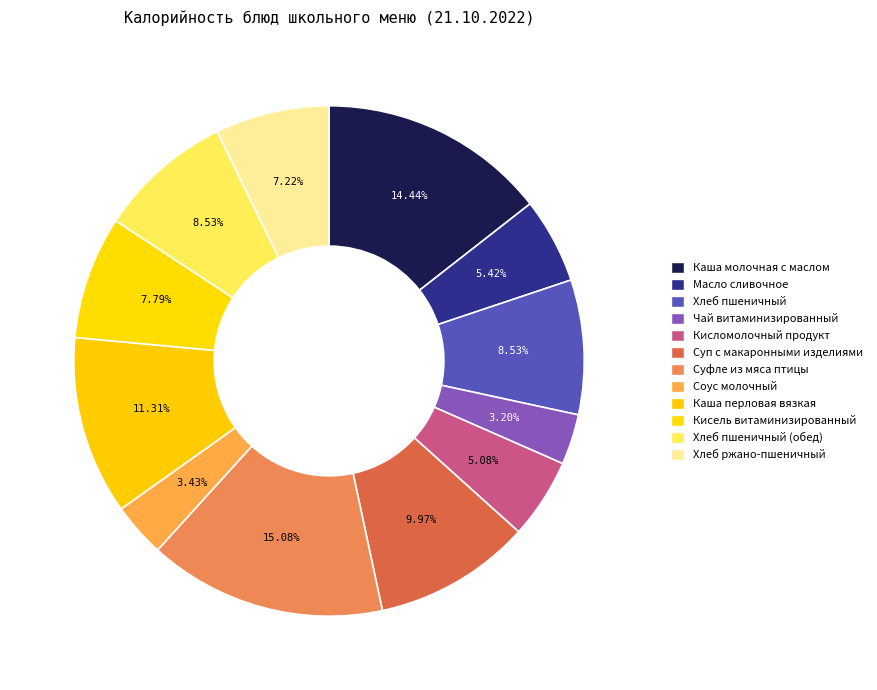

True or false: Хлеб пшеничный accounts for 1% of the total.

False